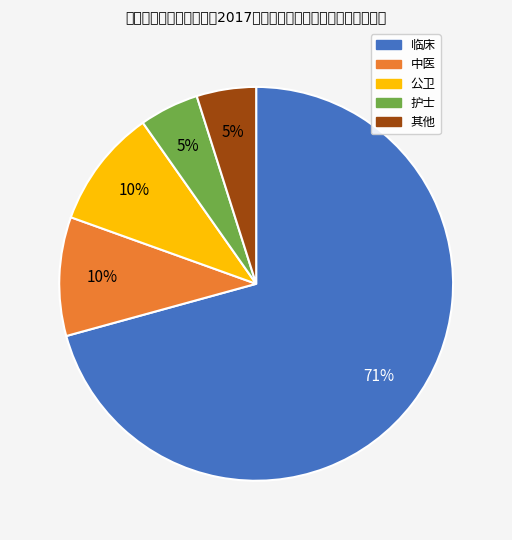

To the nearest percent, what is the average slice percentage?

20%